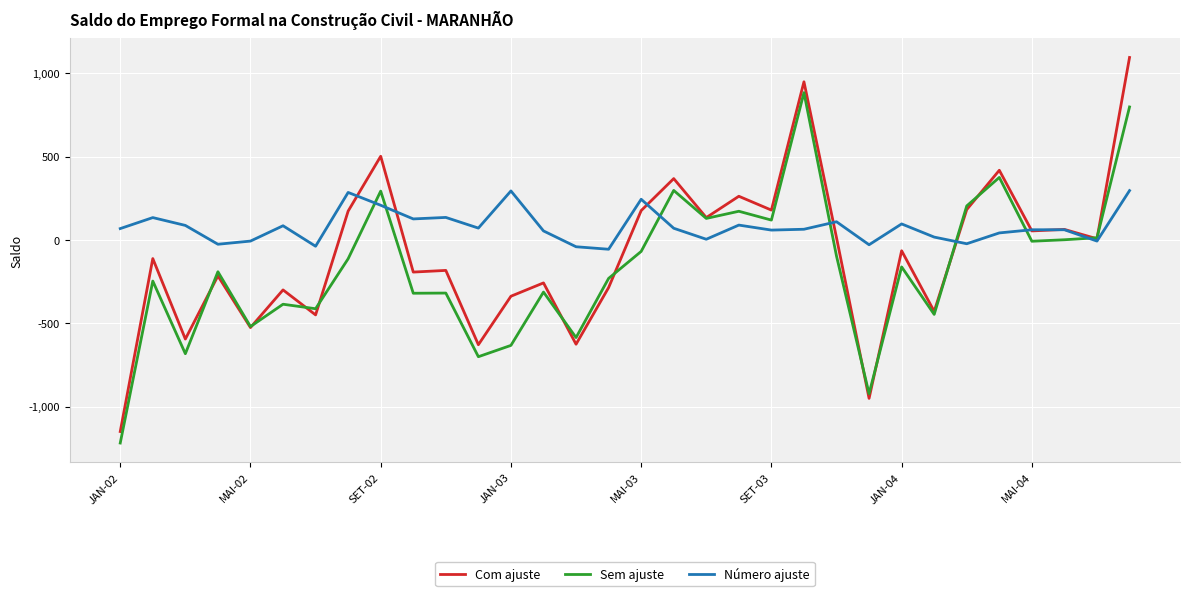

What is the difference between the maximum and minimum values in the Número ajuste series?

352